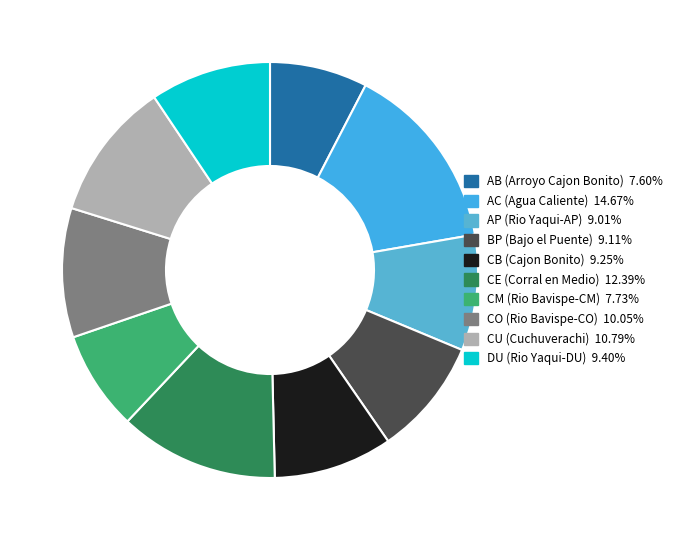

Count the number of slices in the pie.

10